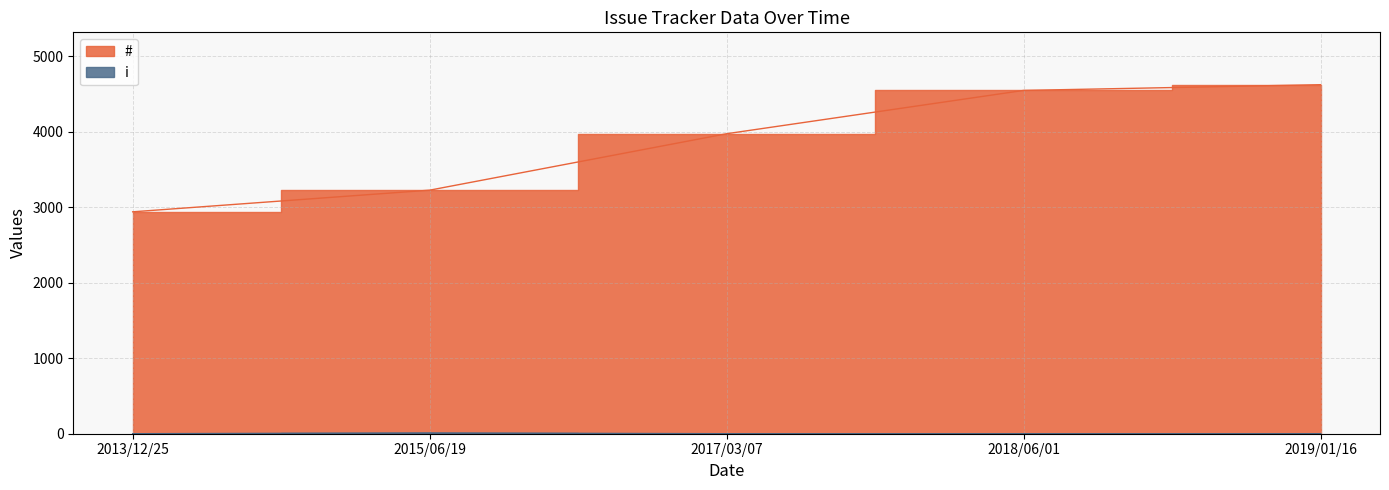

True or false: # and i intersect in this chart.

False